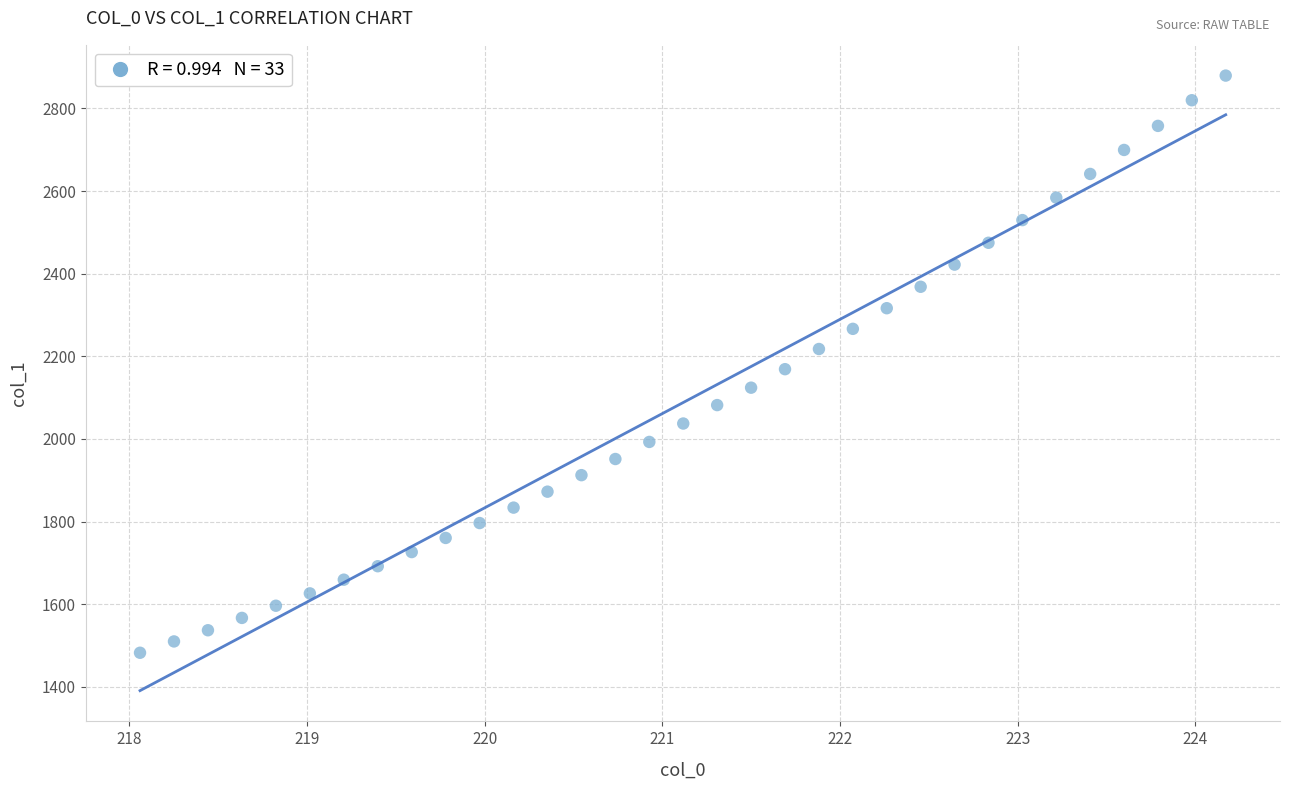

What is the range of X values (max minus min)?

6.1